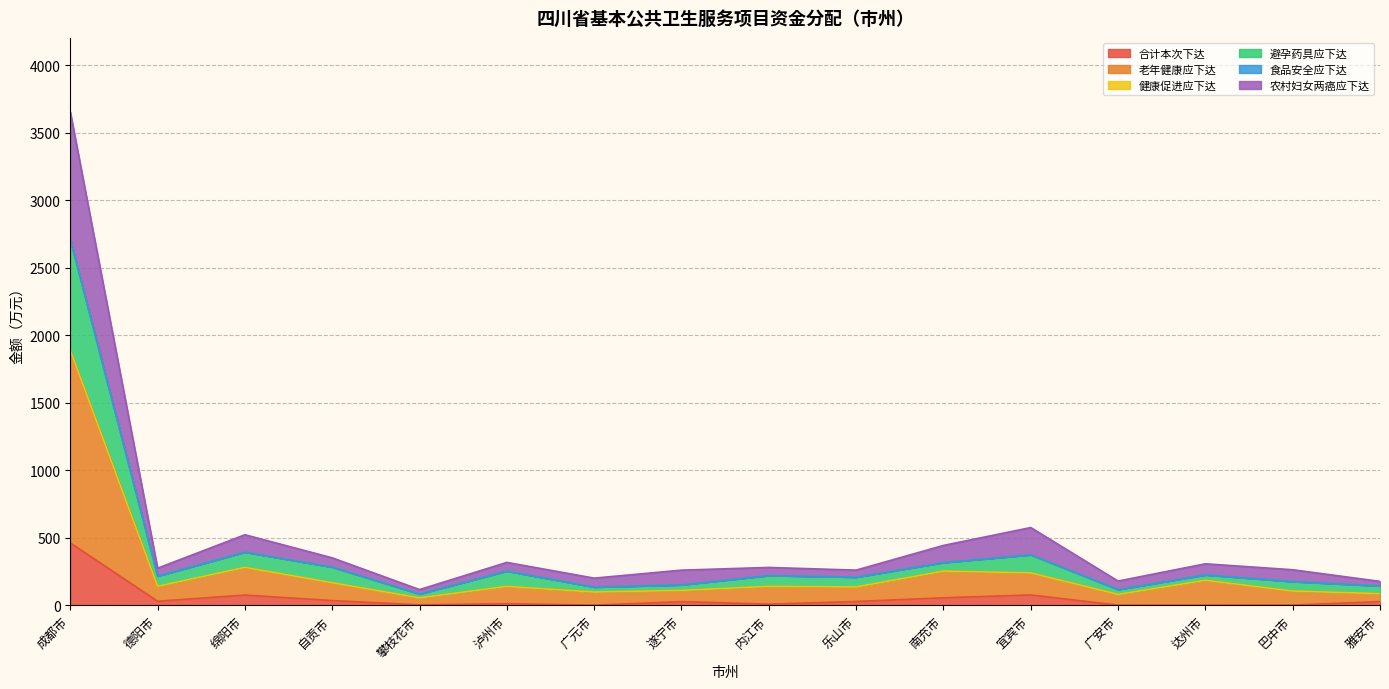

List the labels in order of 合计本次下达 value, largest first.

成都市, 宜宾市, 绵阳市, 南充市, 自贡市, 德阳市, 乐山市, 雅安市, 遂宁市, 泸州市, 内江市, 攀枝花市, 巴中市, 广元市, 广安市, 达州市